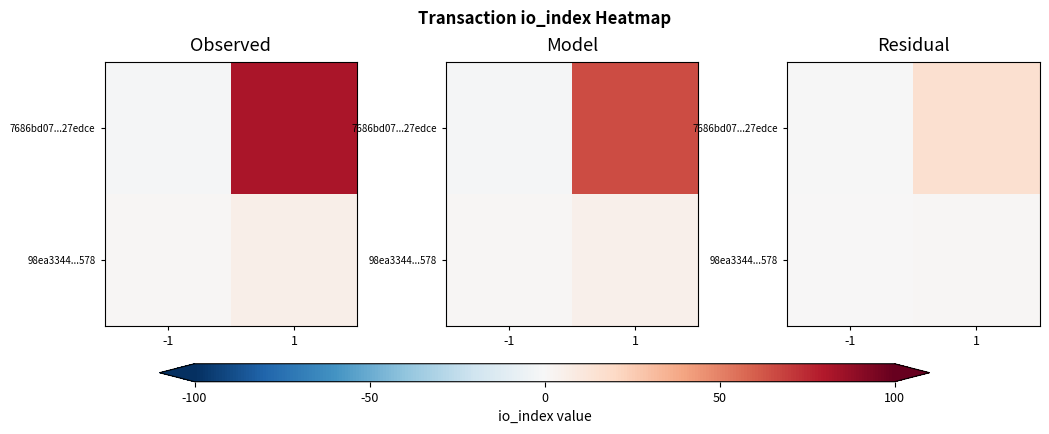

The value of 98ea3344...578 at -1 is 0.3. True or false?

False